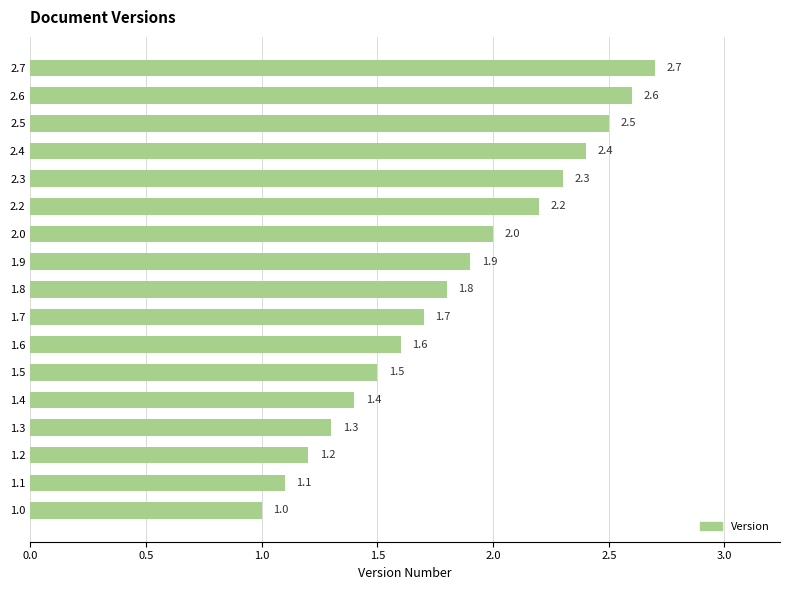

True or false: the data shows 2.5 at 2.5.

True